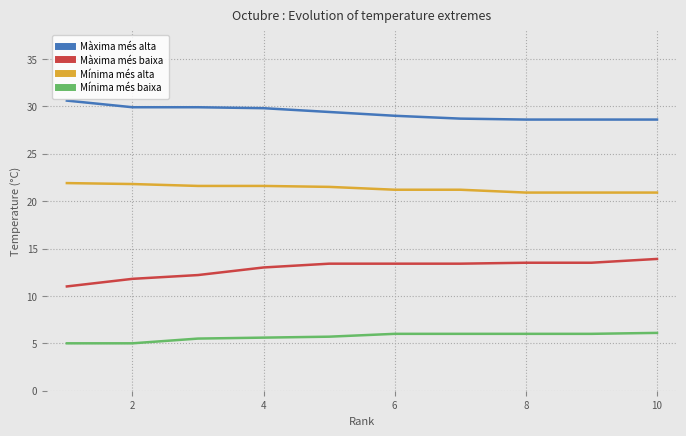

What is the difference between the maximum and minimum values in the Mínima més baixa series?

1.1